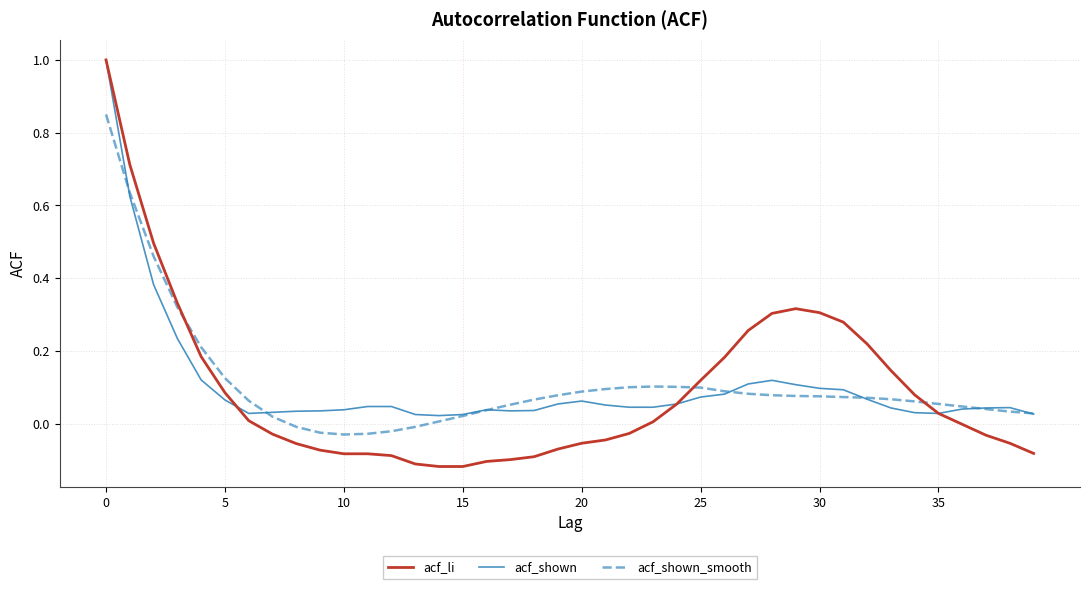

What are all the series names shown in the legend?

acf_li, acf_shown, acf_shown_smooth